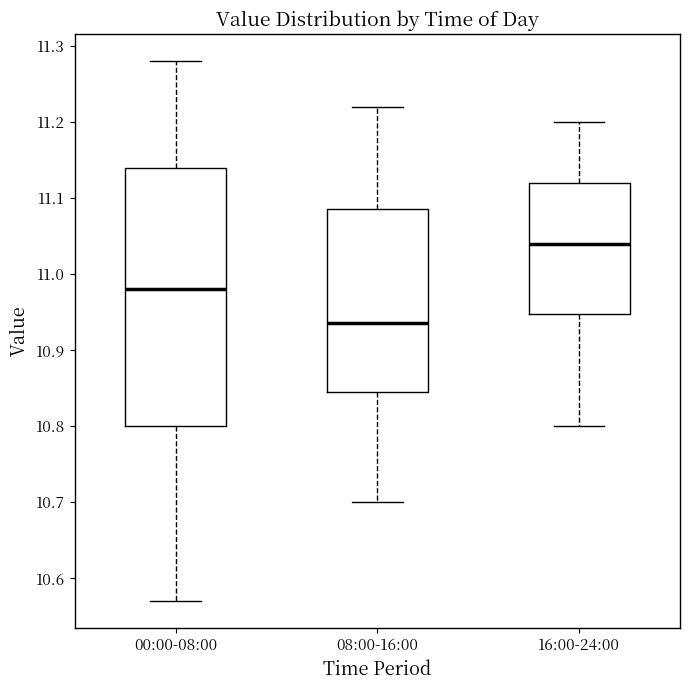

Which box has the lowest median line?

08:00-16:00